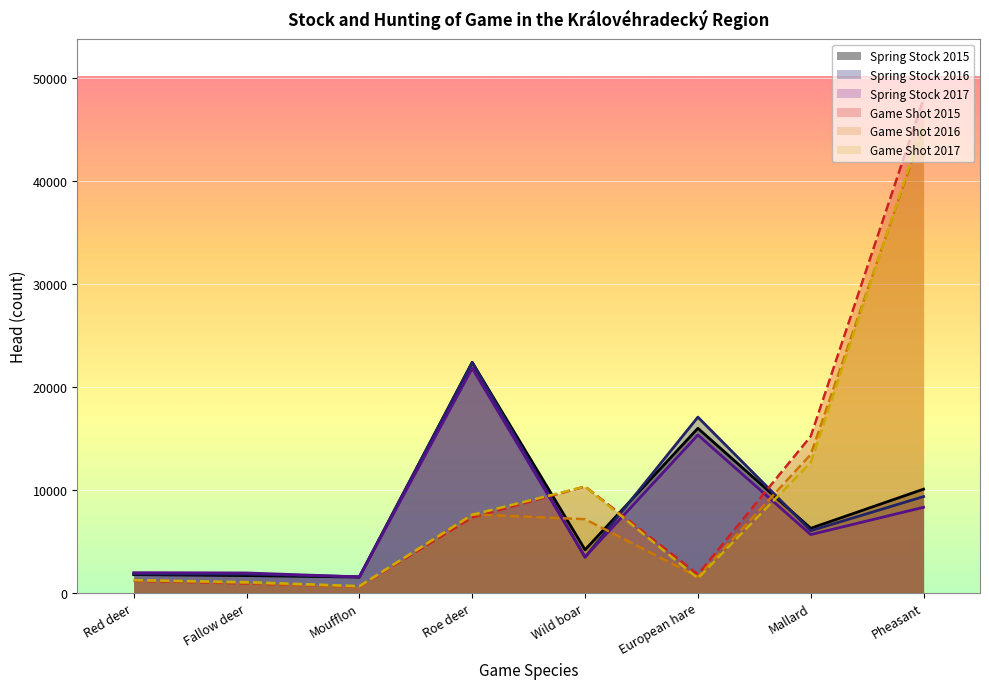

What is the maximum value shown in the chart?

47999